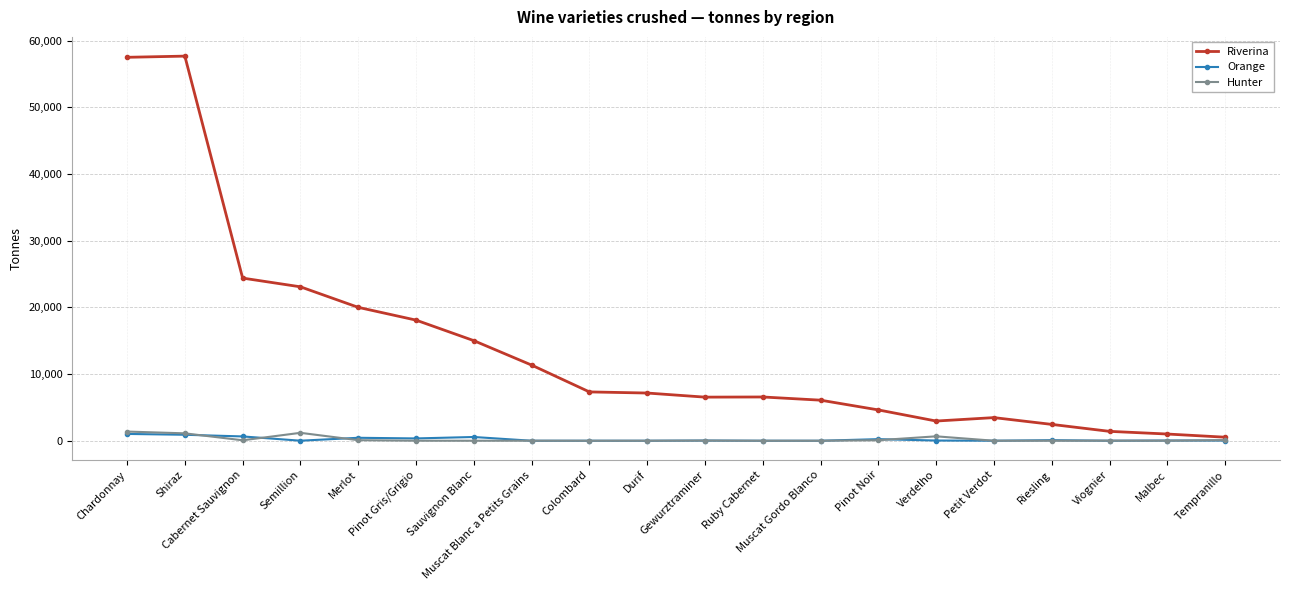

Which series has the widest spread of values?

Riverina